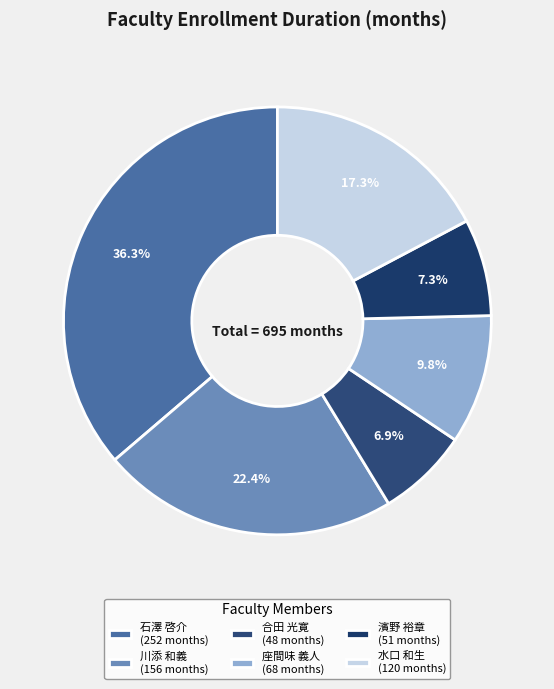

Which category has the biggest portion of the pie?

石澤 啓介